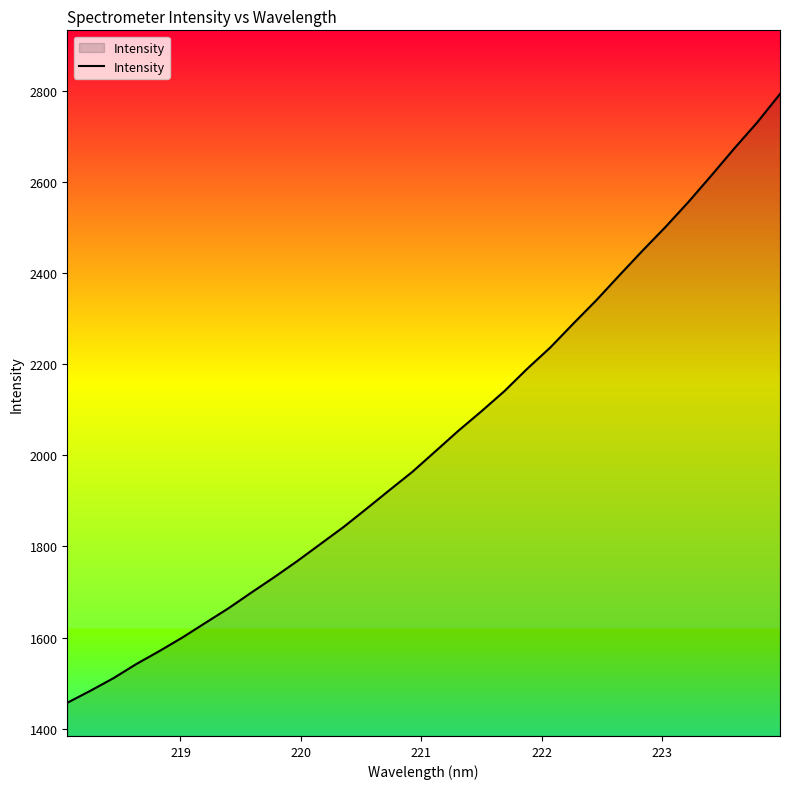

What is the maximum value shown in the chart?

2792.6